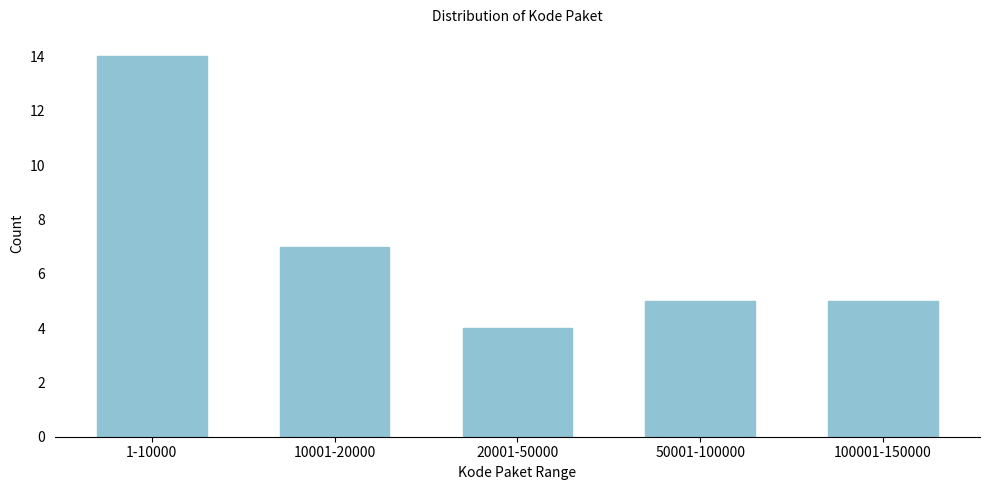

Reading right to left, what are all the values shown in this chart?

5	5	4	7	14